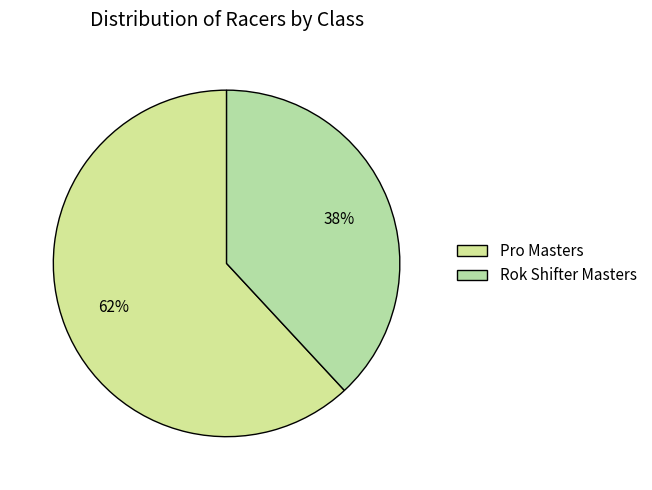

To the nearest percent, what is the difference between the largest and smallest slice percentages?

24%